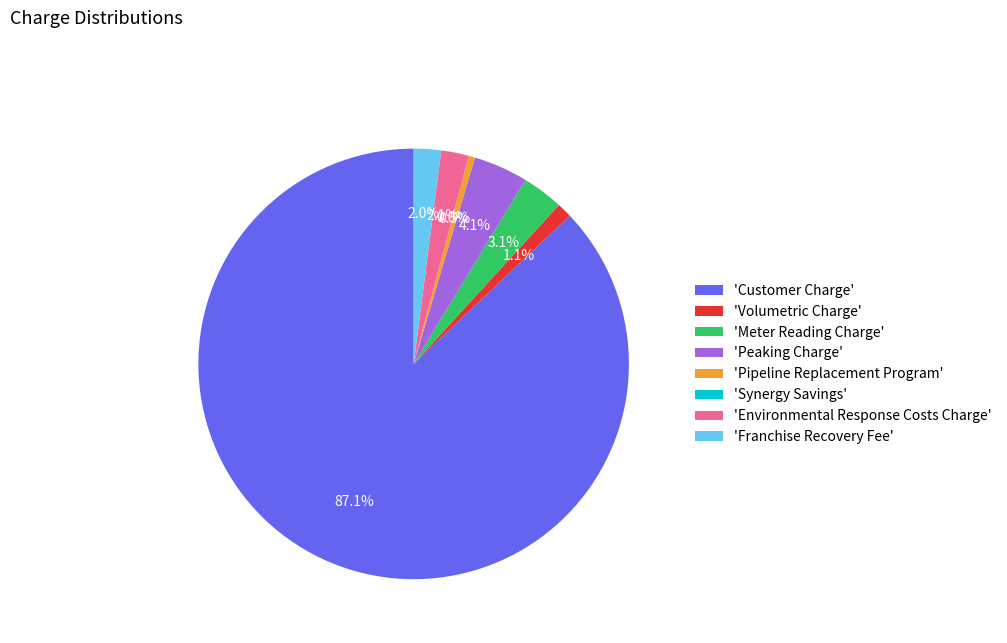

How many slices are in this pie chart?

8